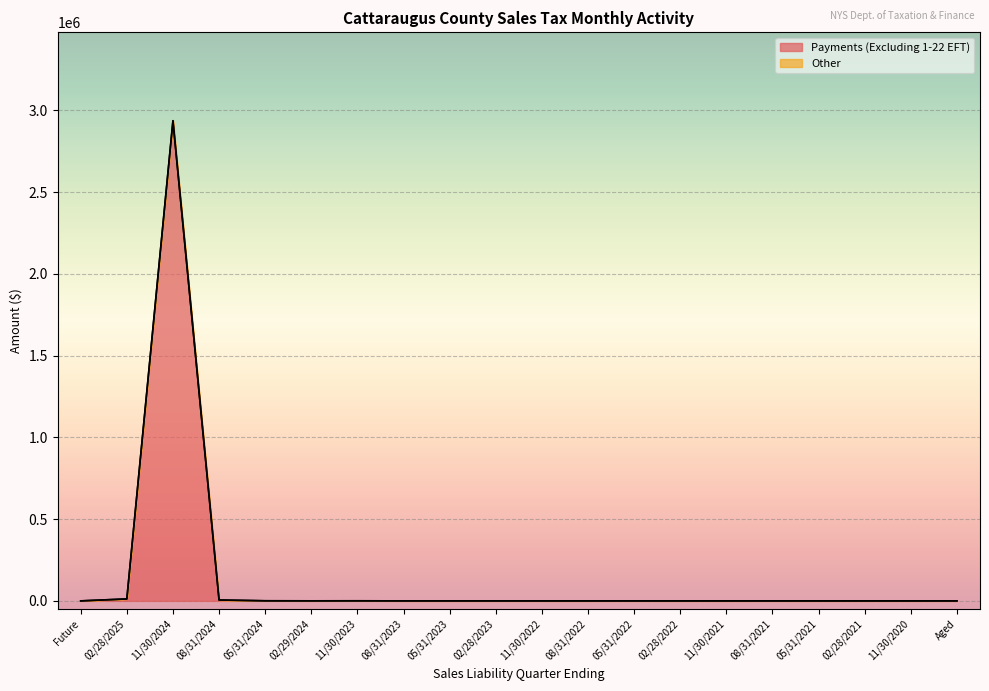

Reading right to left, transcribe all the data shown in this chart.

130.1	19.0	3.6	11.0	74.2	34.0	19.2	76.6	54.3	57.0	89.9	120.5	104.7	523.1	300.6	641.2	5346.0	2936261.8	11901.9	0.0